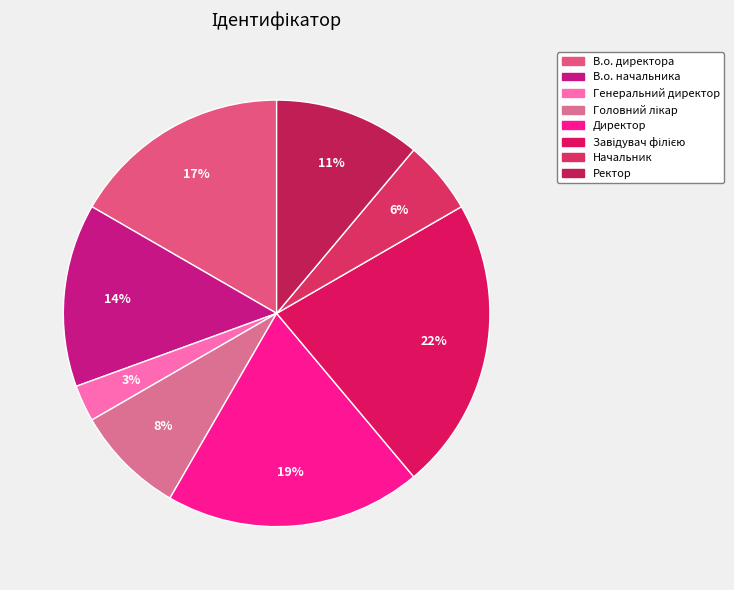

What is the smallest slice in the pie chart?

Генеральний директор